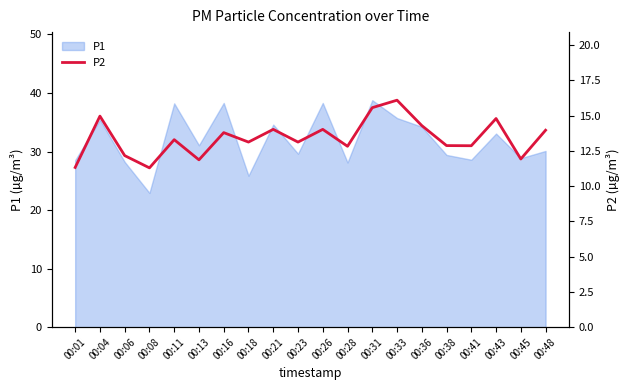

What is the highest value of the P1 series?

38.8